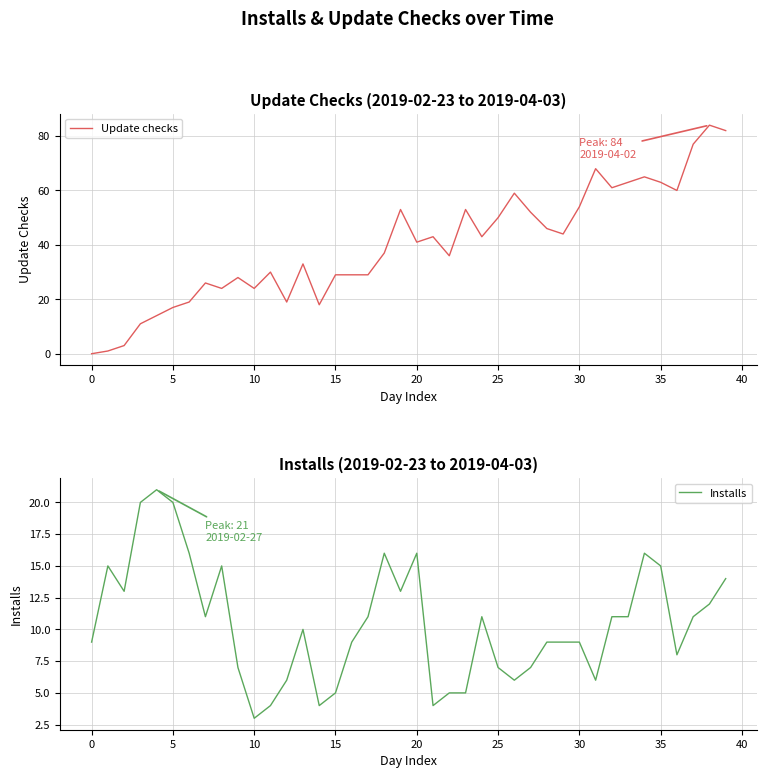

What is the maximum value shown in the chart?

84